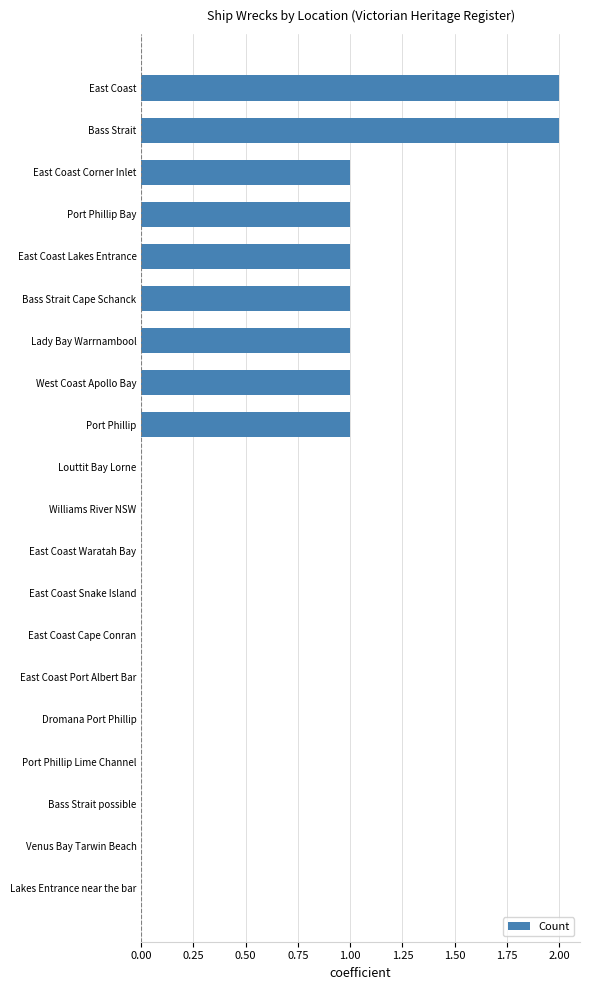

What is the sum of all values?

11